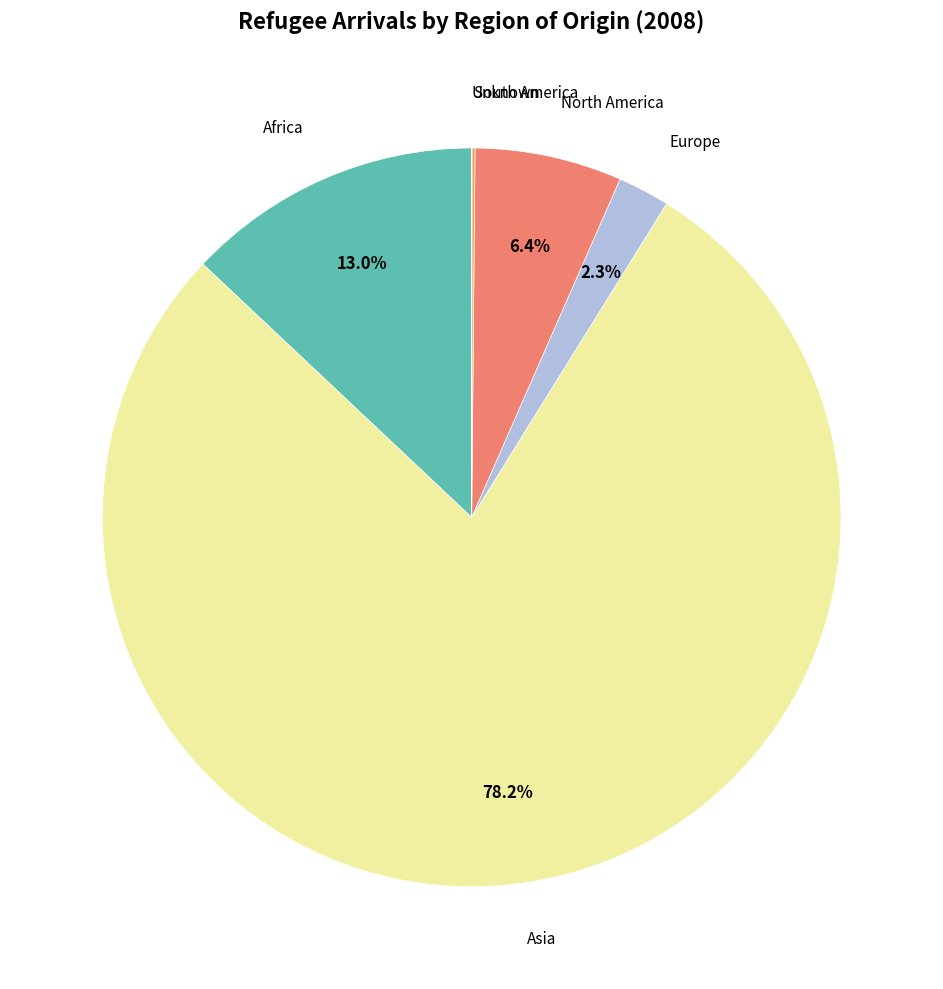

To the nearest percent, what is the difference between the largest and smallest slice percentages?

78%